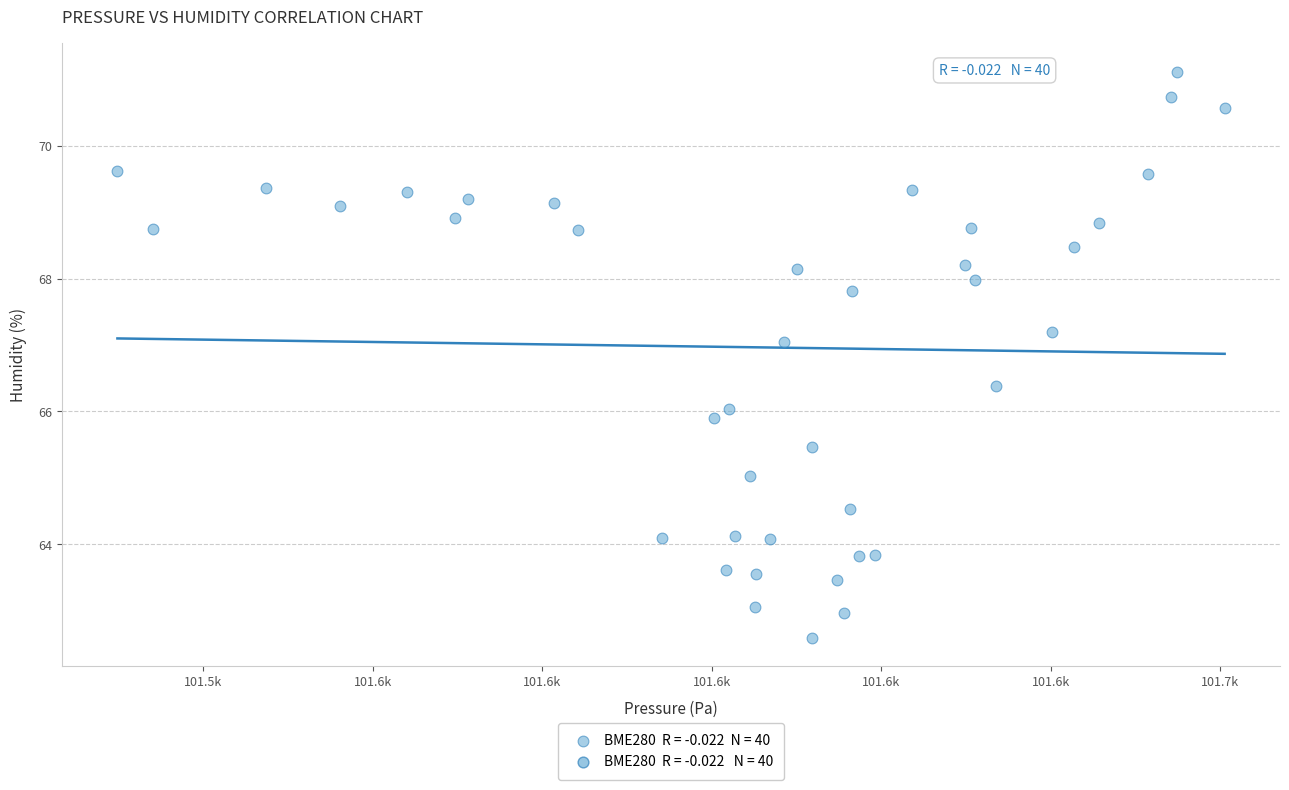

What is the range of Y values (max minus min)?

8.5